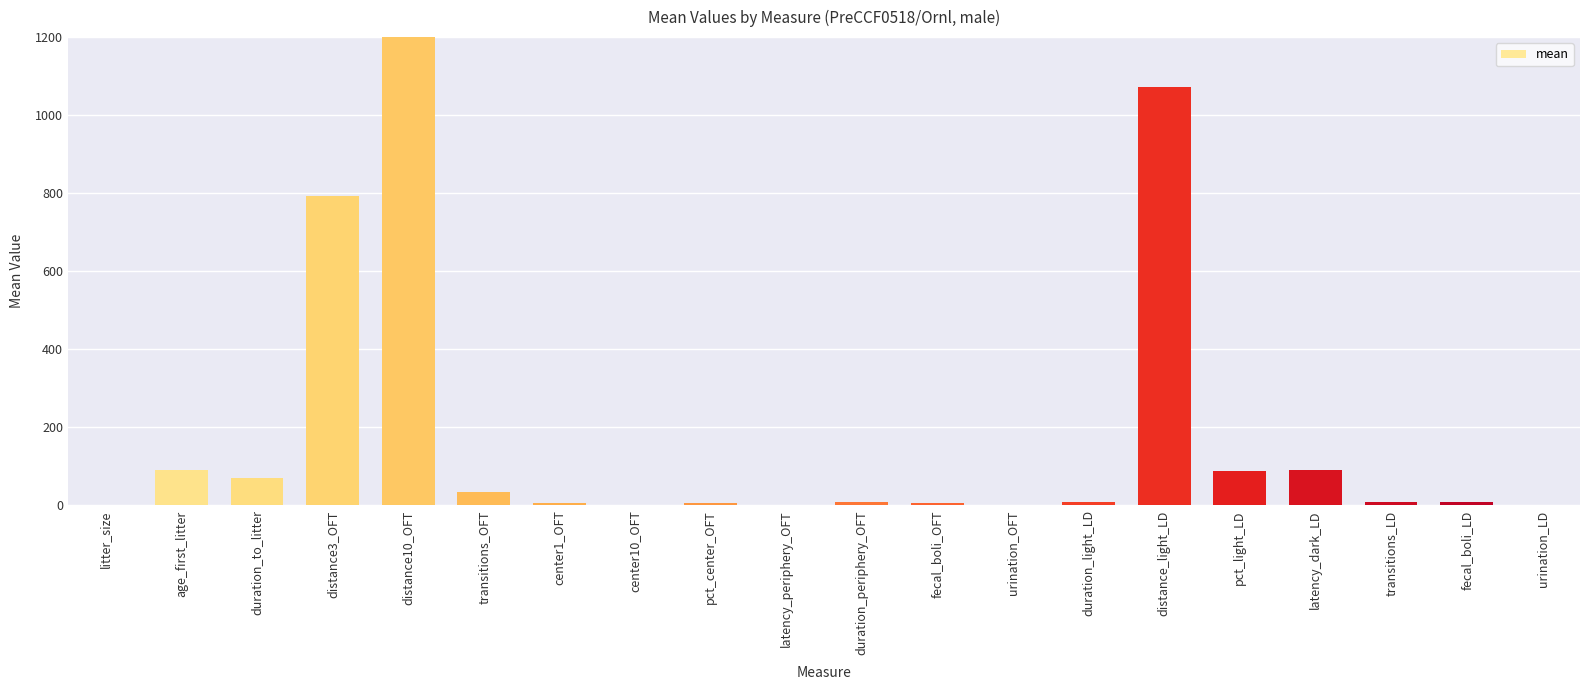

List the labels in order of value, largest first.

distance10_OFT, distance_light_LD, distance3_OFT, latency_dark_LD, age_first_litter, pct_light_LD, duration_to_litter, transitions_OFT, fecal_boli_LD, duration_periphery_OFT, duration_light_LD, transitions_LD, fecal_boli_OFT, pct_center_OFT, center1_OFT, litter_size, urination_LD, center10_OFT, latency_periphery_OFT, urination_OFT